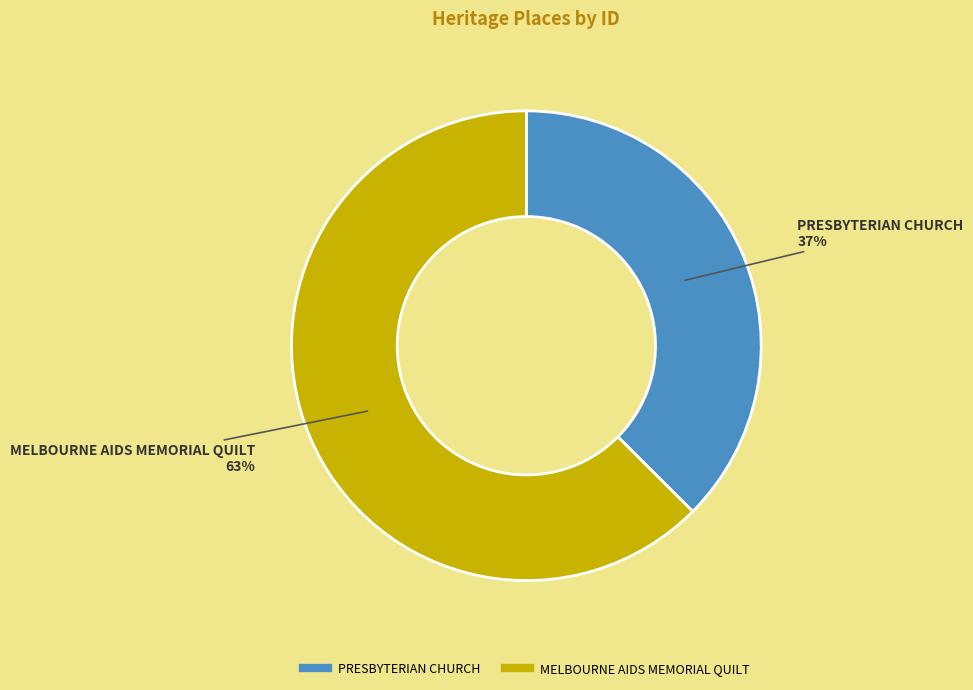

Between PRESBYTERIAN CHURCH and MELBOURNE AIDS MEMORIAL QUILT, which is larger?

MELBOURNE AIDS MEMORIAL QUILT